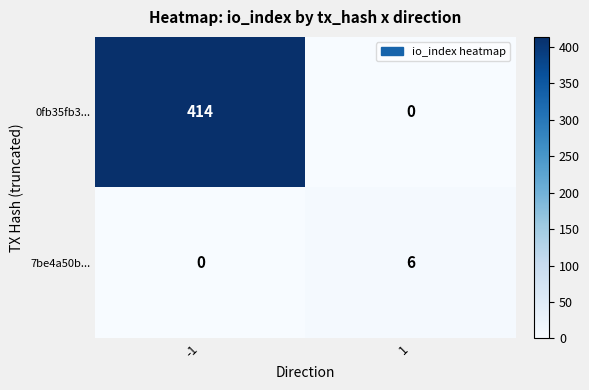

Reading right to left, transcribe all the data shown in this chart.

0fb35fb3...: 0	414
7be4a50b...: 6	0